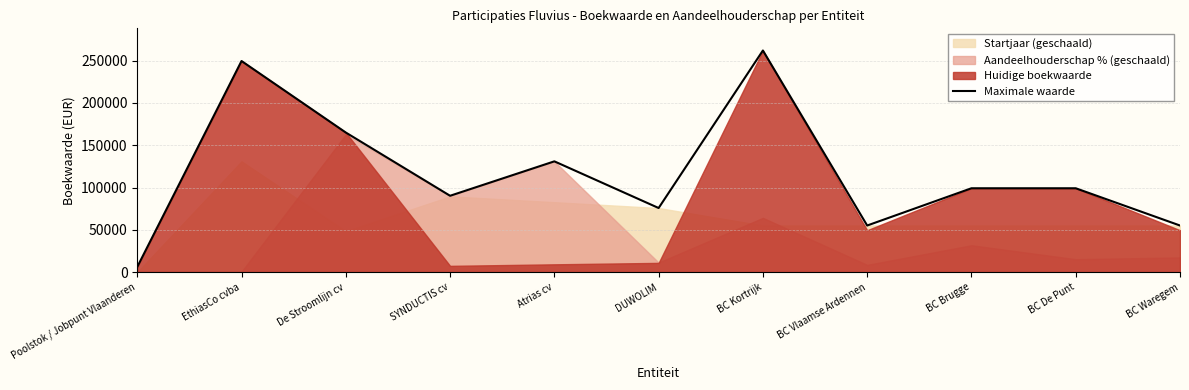

List the labels in order of value, smallest first.

Poolstok / Jobpunt Vlaanderen, BC Vlaamse Ardennen, BC Waregem, DUWOLIM, SYNDUCTIS cv, BC Brugge, BC De Punt, Atrias cv, De Stroomlijn cv, EthiasCo cvba, BC Kortrijk